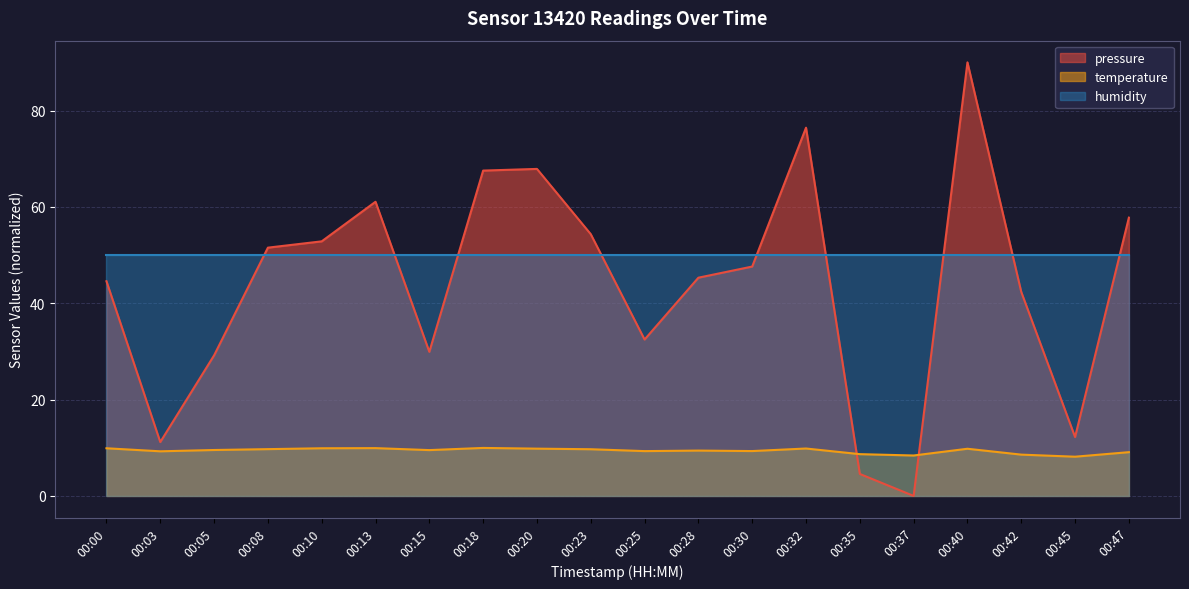

What is the sum of all pressure values?

878.7